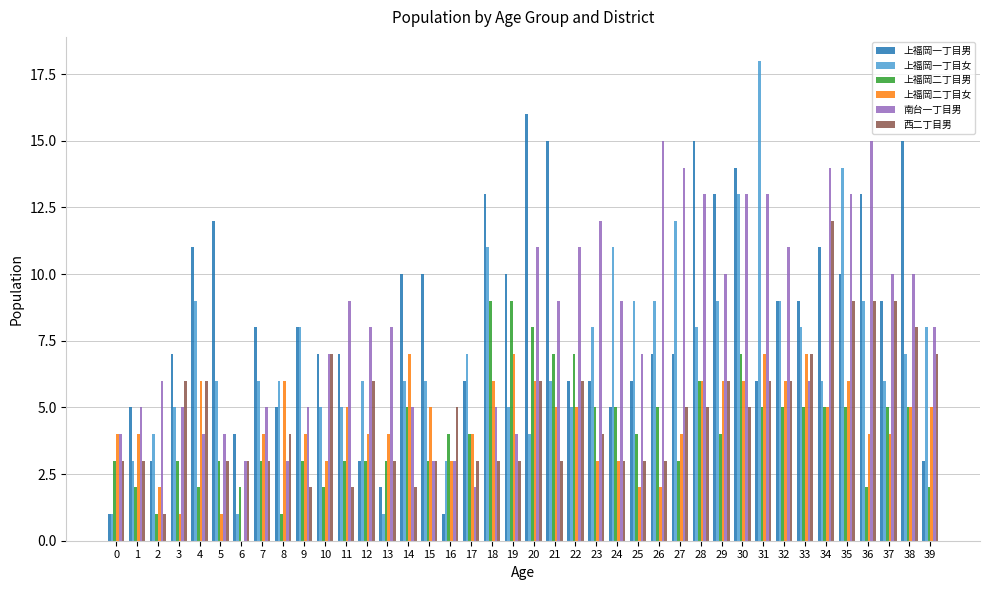

The 上福岡二丁目女 series shows 9 at 35. True or false?

False